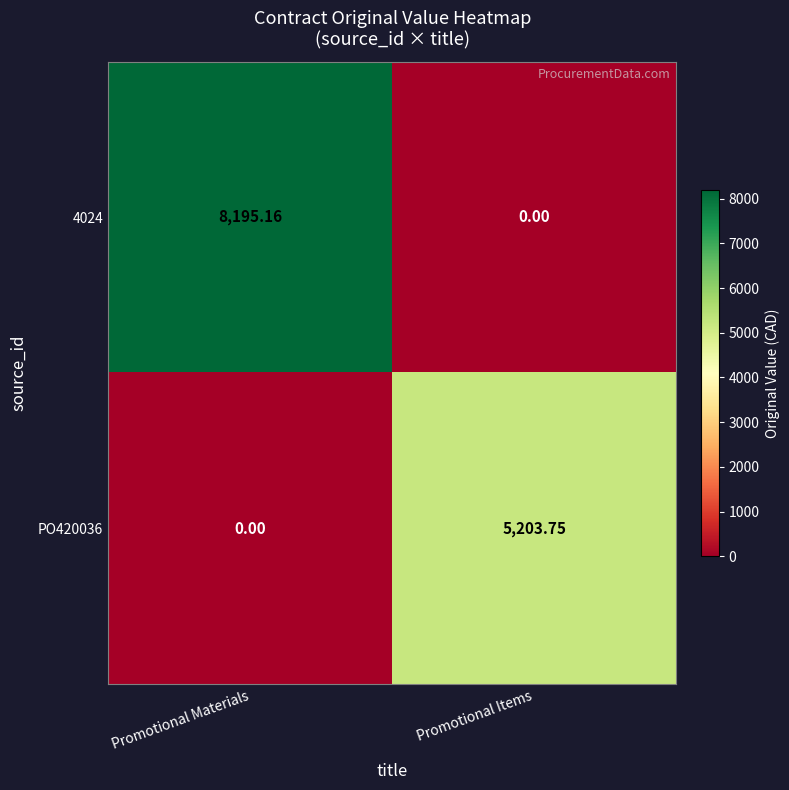

Rank the categories by PO420036 value from highest to lowest.

Promotional Items, Promotional Materials